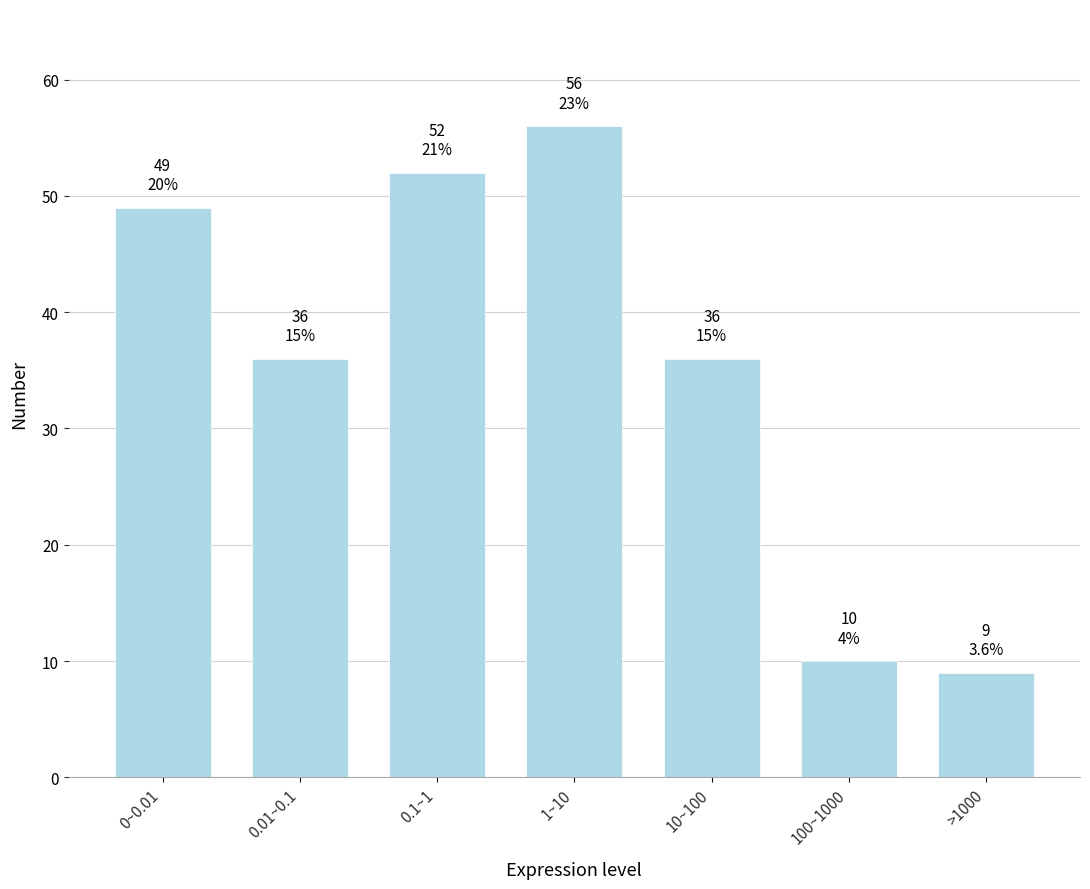

Reading left to right, transcribe all the data shown in this chart.

49	36	52	56	36	10	9